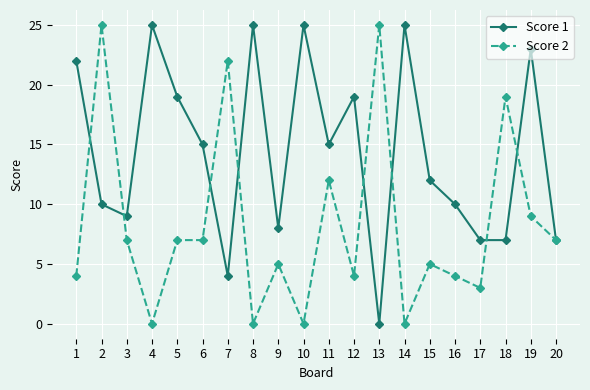

What is the value of the Score 1 point at the 11th from the left?

15